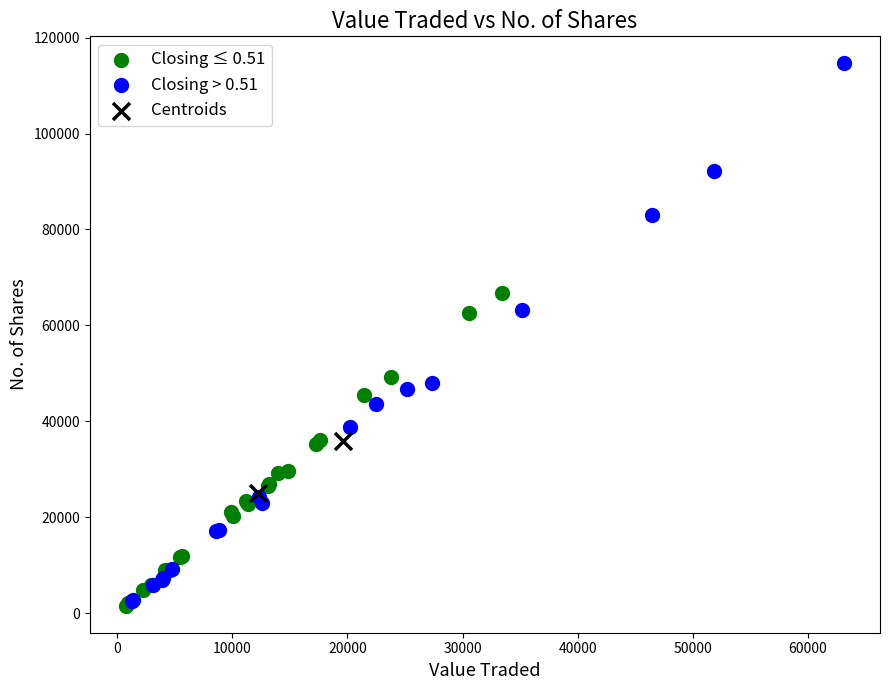

Which series reaches the maximum Y coordinate?

Closing > 0.51